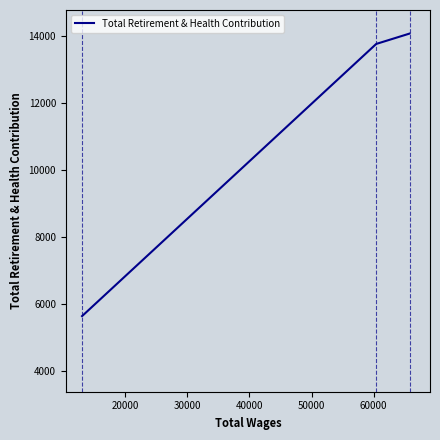

What is the maximum value shown in the chart?

14060